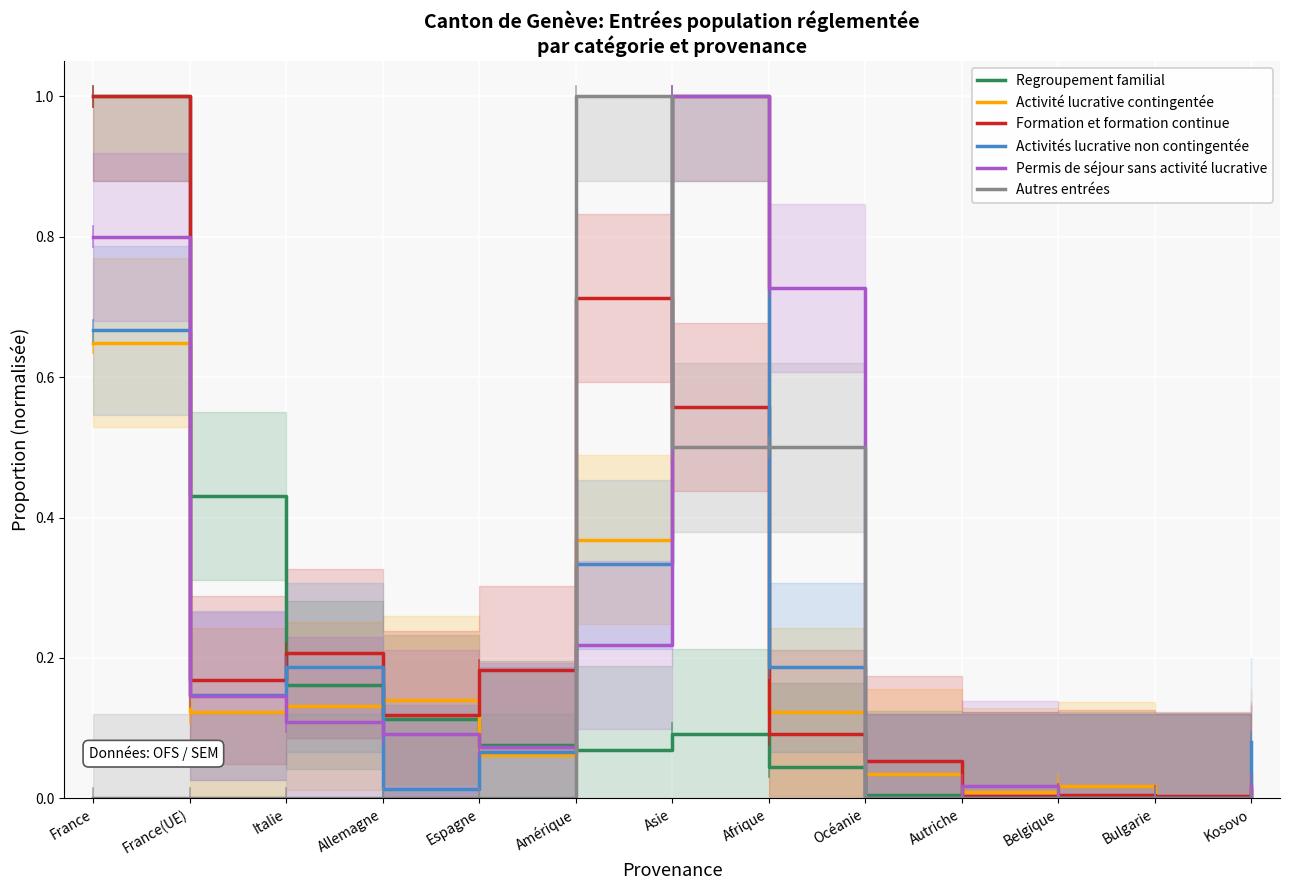

Reading left to right, transcribe all the data shown in this chart.

Regroupement familial: France=1.0	France(UE)=0.4	Italie=0.2	Allemagne=0.1	Espagne=0.1	Amérique=0.1	Asie=0.1	Afrique=0.0	Océanie=0.0	Autriche=0.0	Belgique=0.0	Bulgarie=0.0	Kosovo=0.0
Activité lucrative contingentée: France=0.6	France(UE)=0.1	Italie=0.1	Allemagne=0.1	Espagne=0.1	Amérique=0.4	Asie=1.0	Afrique=0.1	Océanie=0.0	Autriche=0.0	Belgique=0.0	Bulgarie=0.0	Kosovo=0.0
Formation et formation continue: France=1.0	France(UE)=0.2	Italie=0.2	Allemagne=0.1	Espagne=0.2	Amérique=0.7	Asie=0.6	Afrique=0.1	Océanie=0.1	Autriche=0.0	Belgique=0.0	Bulgarie=0.0	Kosovo=0.0
Activités lucrative non contingentée: France=0.7	France(UE)=0.1	Italie=0.2	Allemagne=0.0	Espagne=0.1	Amérique=0.3	Asie=1.0	Afrique=0.2	Océanie=0.0	Autriche=0.0	Belgique=0.0	Bulgarie=0.0	Kosovo=0.1
Permis de séjour sans activité lucrative: France=0.8	France(UE)=0.1	Italie=0.1	Allemagne=0.1	Espagne=0.1	Amérique=0.2	Asie=1.0	Afrique=0.7	Océanie=0.0	Autriche=0.0	Belgique=0.0	Bulgarie=0.0	Kosovo=0.0
Autres entrées: France=0.0	France(UE)=0.0	Italie=0.0	Allemagne=0.0	Espagne=0.0	Amérique=1.0	Asie=0.5	Afrique=0.5	Océanie=0.0	Autriche=0.0	Belgique=0.0	Bulgarie=0.0	Kosovo=0.0